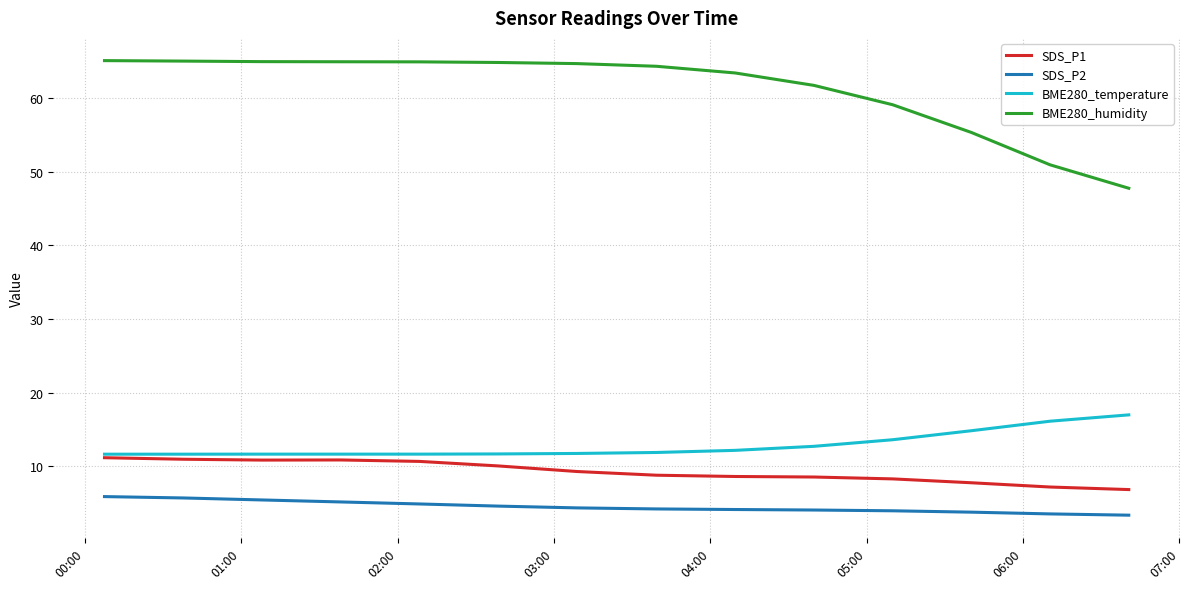

True or false: SDS_P1 and SDS_P2 intersect in this chart.

False